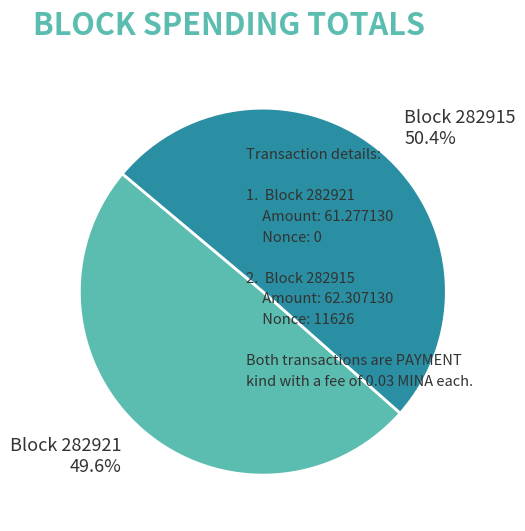

To the nearest percent, what is the average slice percentage?

50%